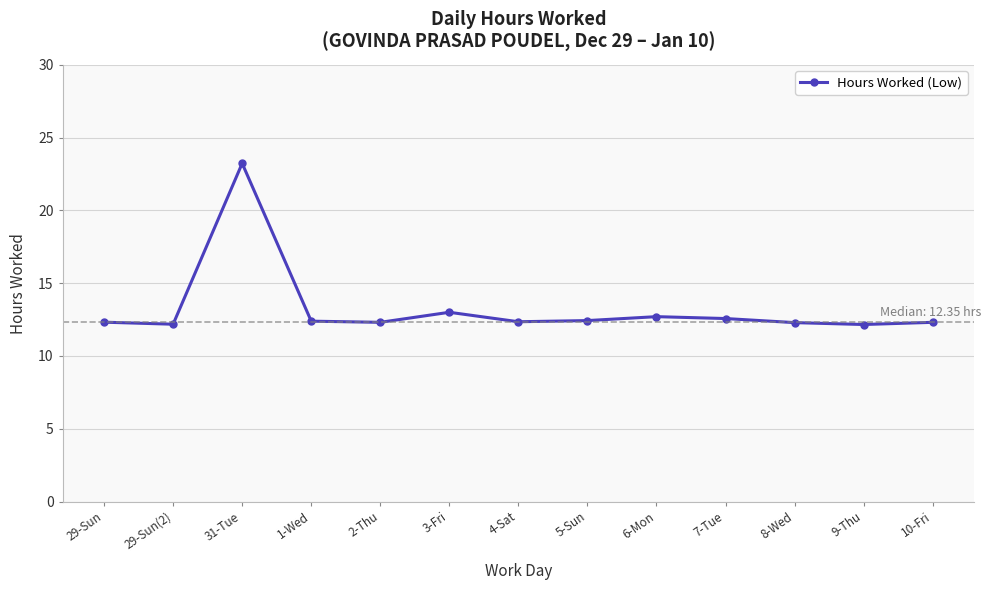

True or false: there are more than 0 points higher than both neighbors.

True